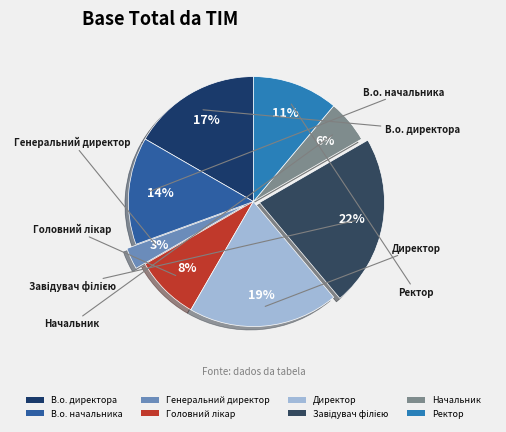

Is there any slice that represents more than half of the pie?

No